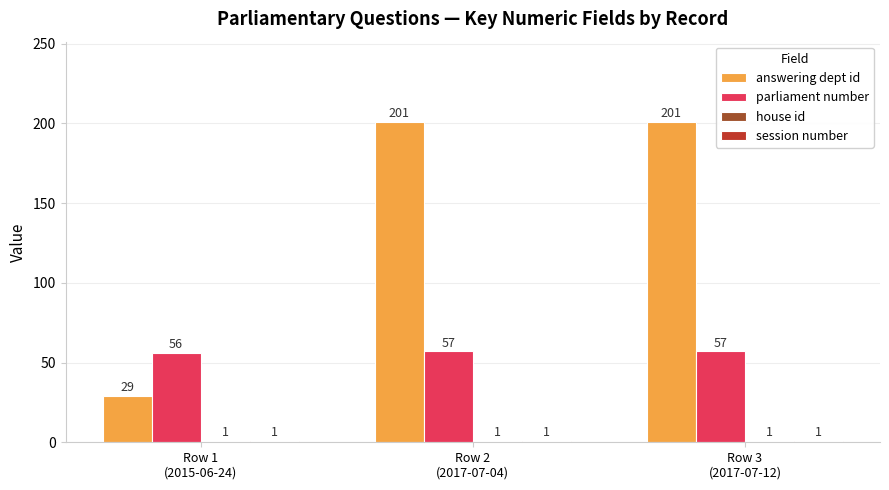

The answering dept id series shows 201 at Row 2
(2017-07-04). True or false?

True